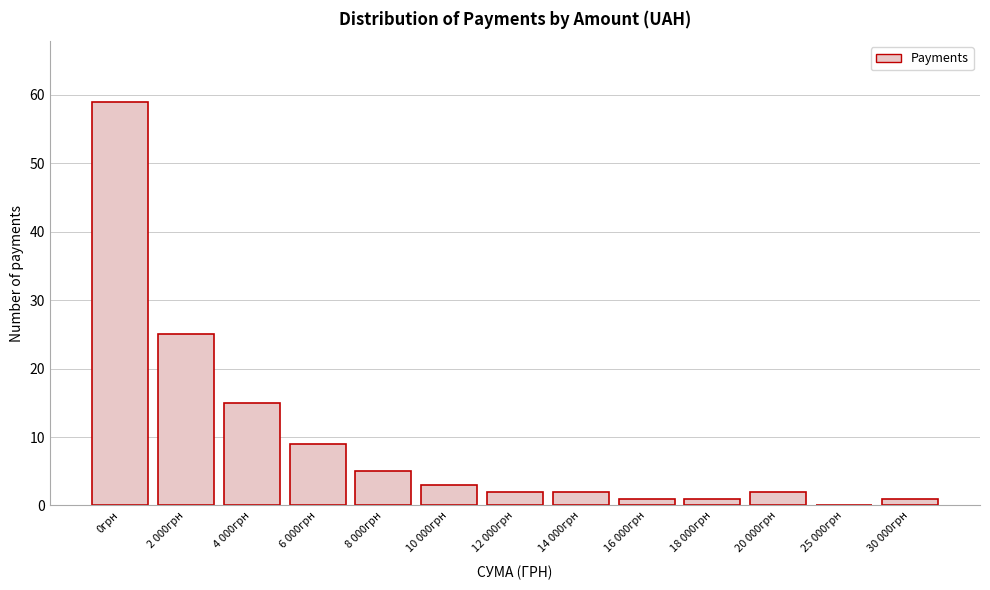

Reading left to right, transcribe all the data shown in this chart.

0грн=59	2 000грн=25	4 000грн=15	6 000грн=9	8 000грн=5	10 000грн=3	12 000грн=2	14 000грн=2	16 000грн=1	18 000грн=1	20 000грн=2	25 000грн=0	30 000грн=1